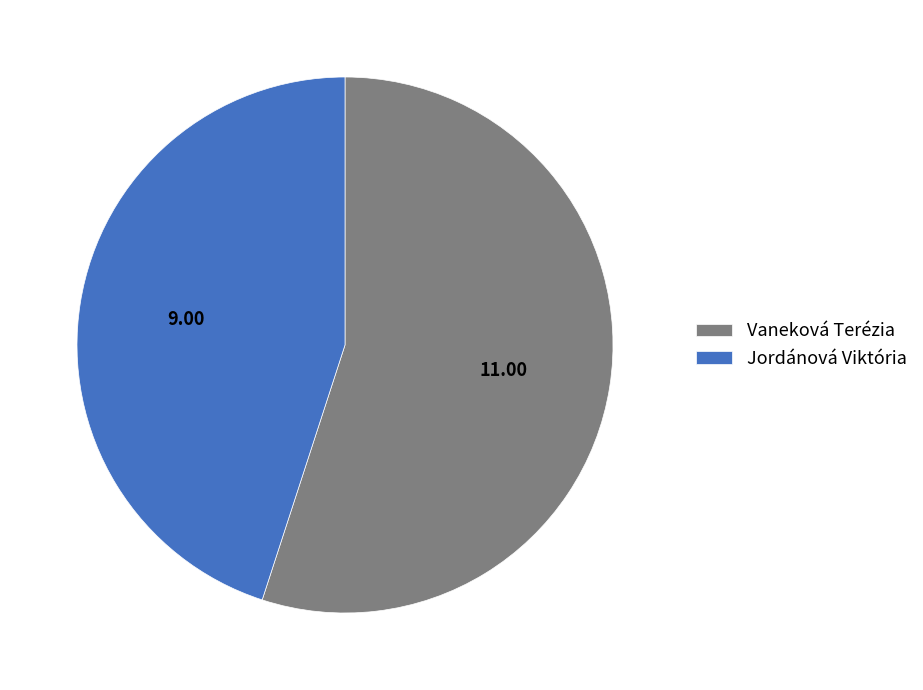

Is Vaneková Terézia the majority of the pie?

Yes